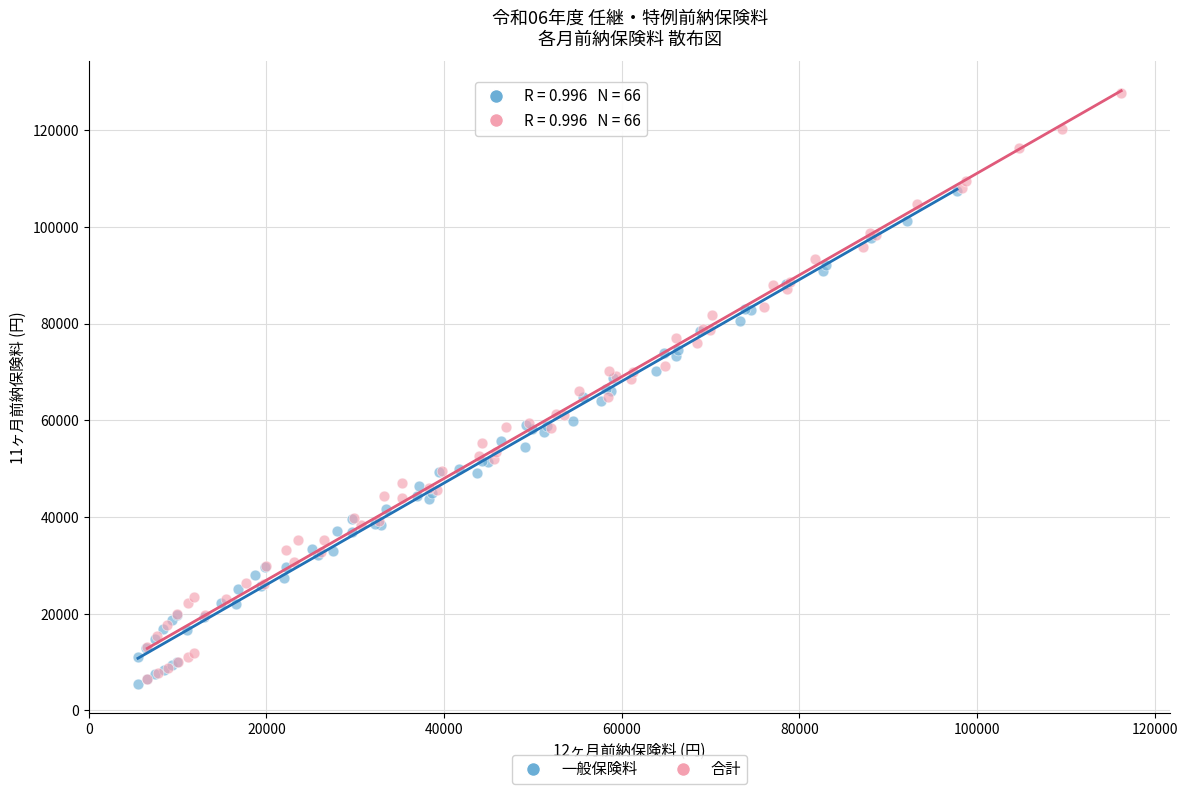

Which series has the widest spread of Y values?

合計